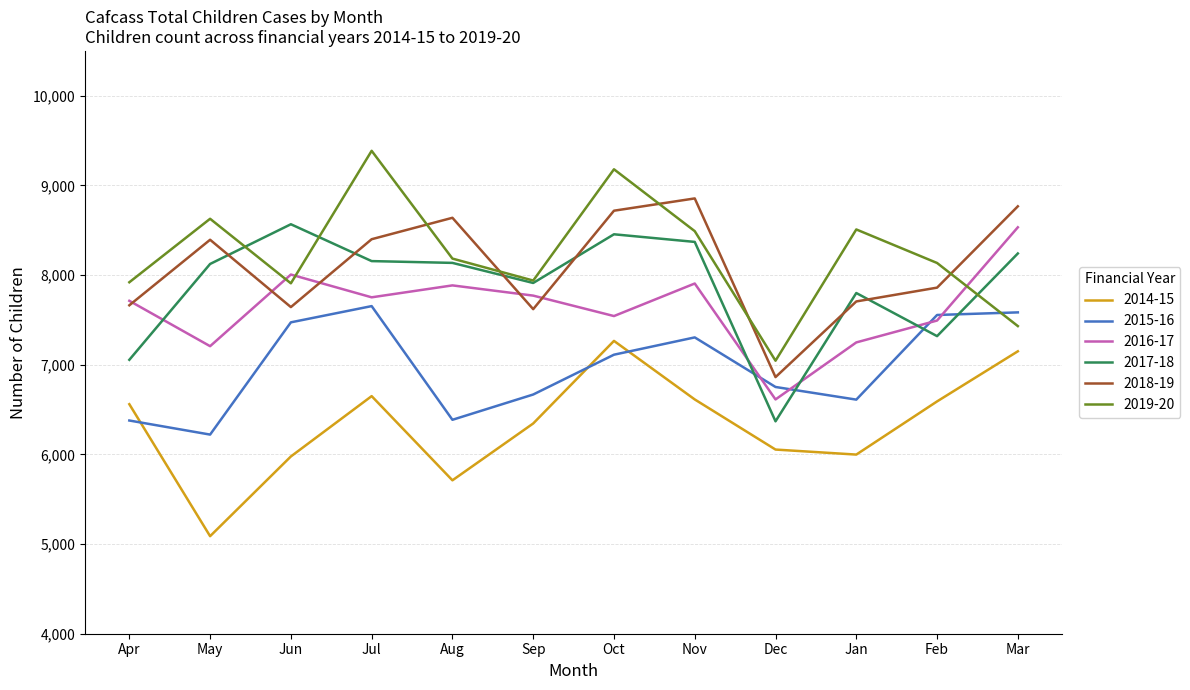

How many intersections are there between 2018-19 and 2019-20?

5